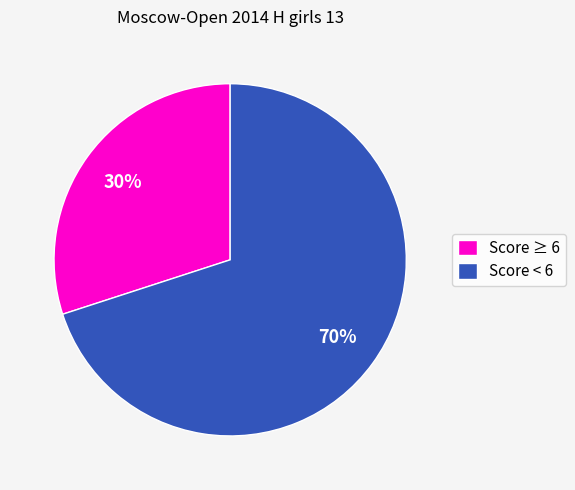

True or false: Score < 6 accounts for 78% of the total.

False